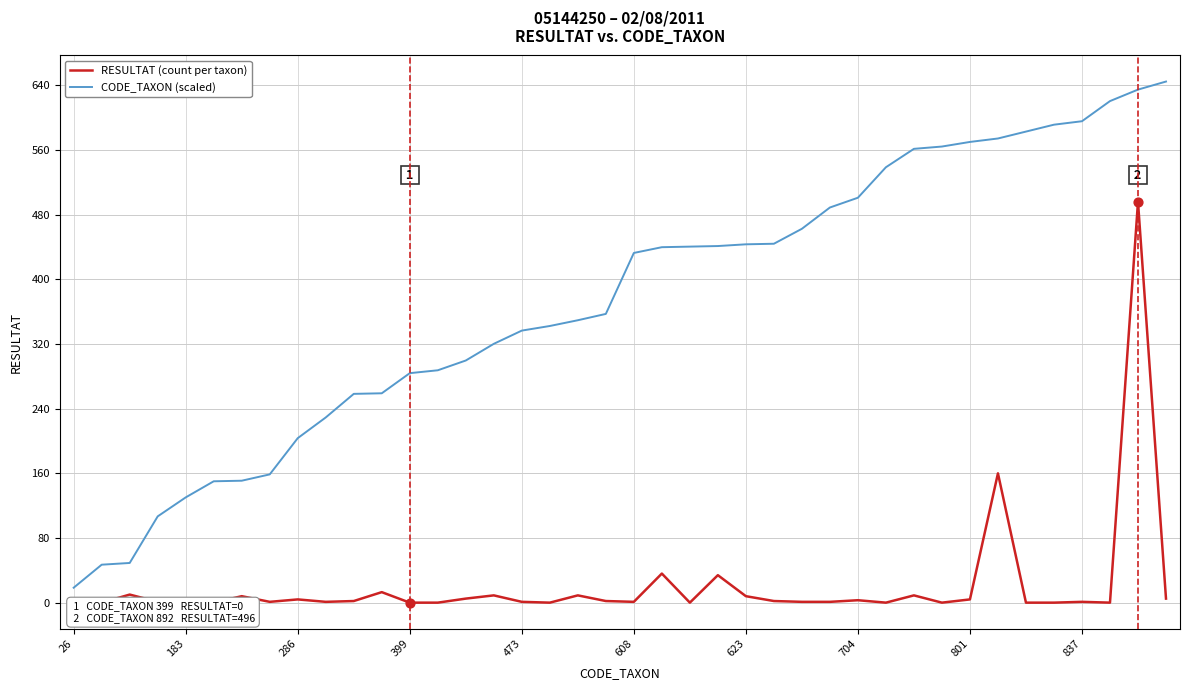

At which label does CODE_TAXON (scaled) reach its minimum?

26